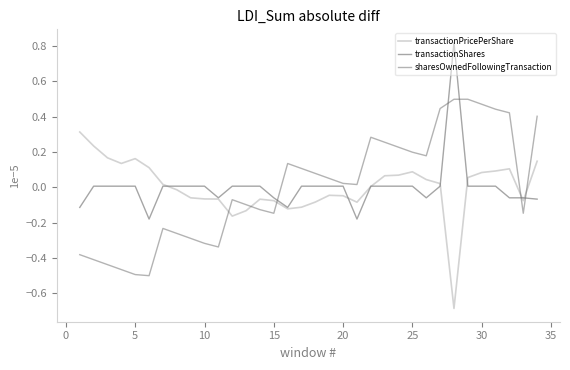

Is this an area chart (filled region under the line)?

No